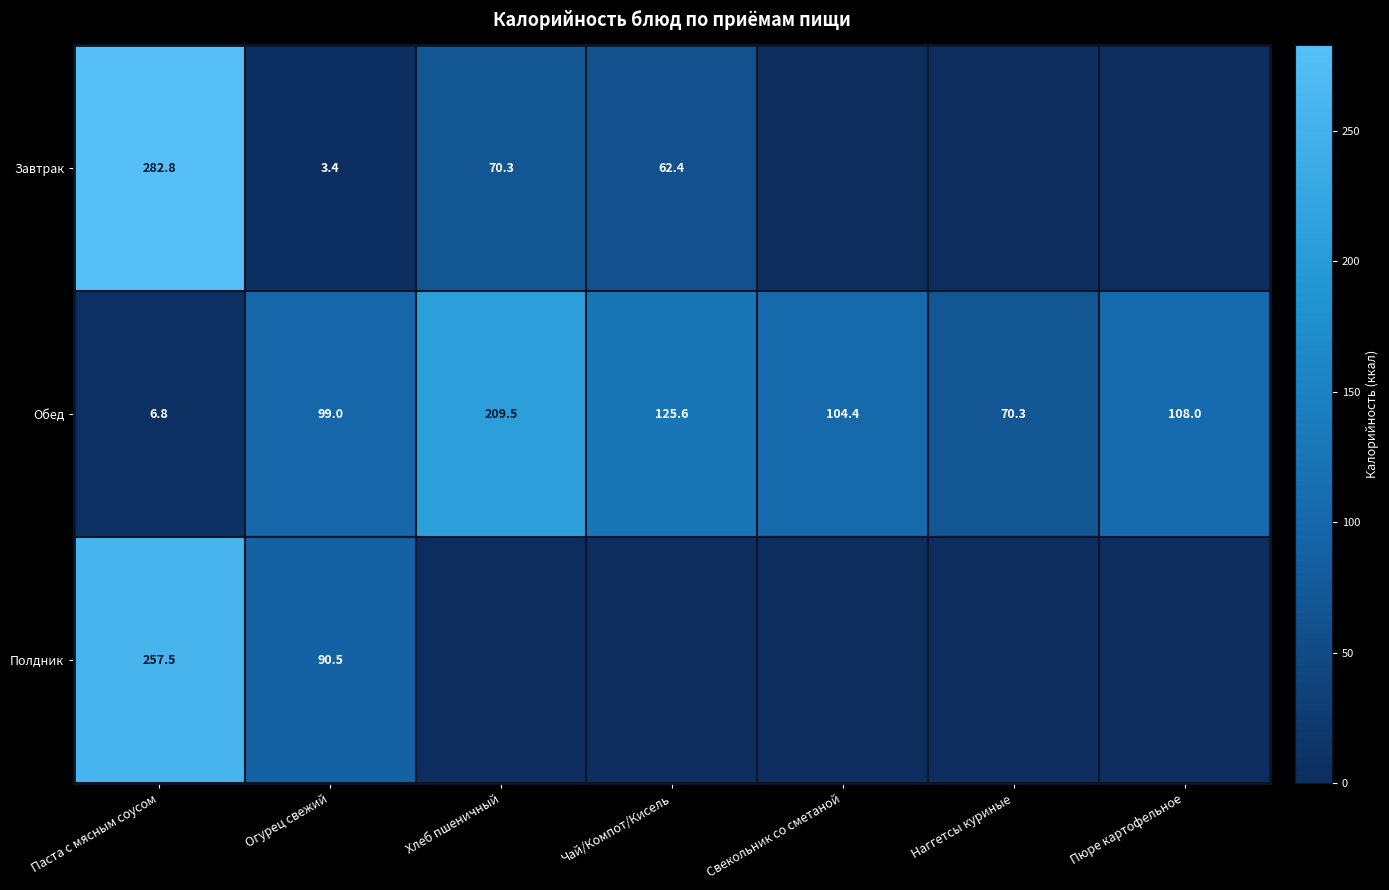

Where is Обед nearest to the value 108?

Пюре картофельное